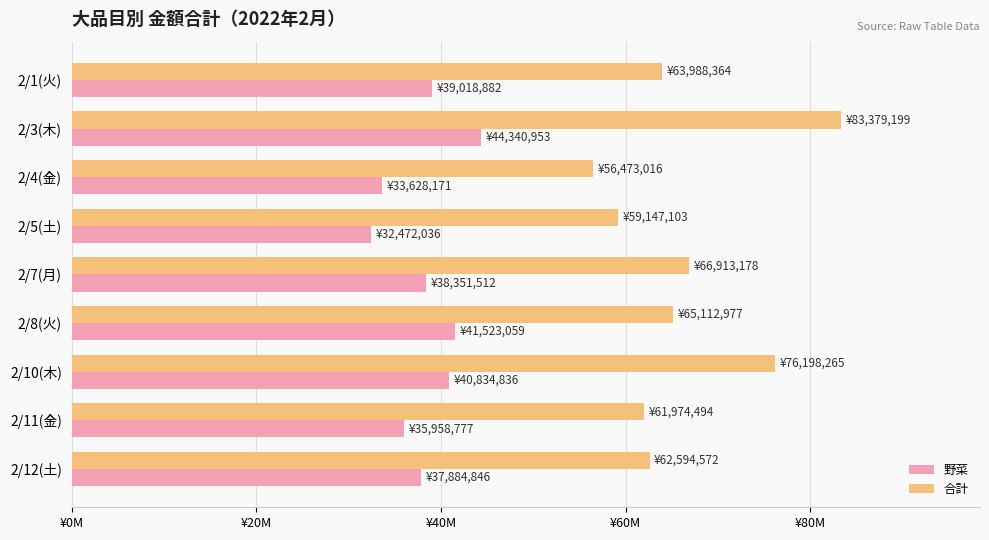

Reading left to right, transcribe all the data shown in this chart.

野菜: 39018882	44340953	33628171	32472036	38351512	41523059	40834836	35958777	37884846
合計: 63988364	83379199	56473016	59147103	66913178	65112977	76198265	61974494	62594572